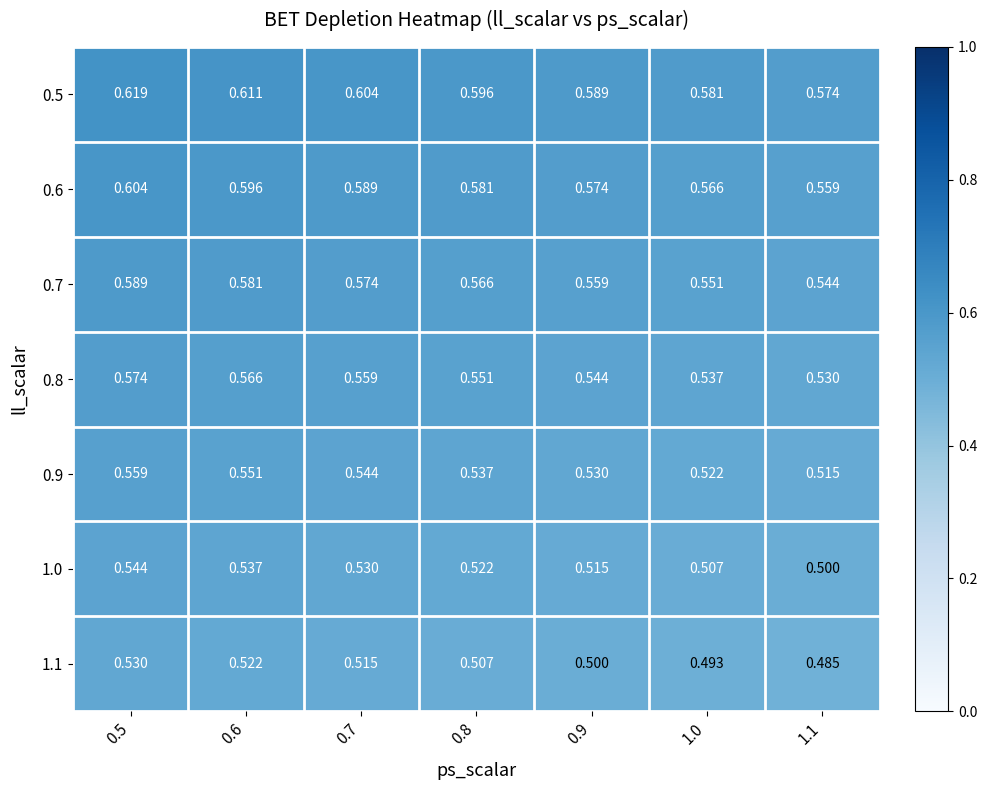

Is the value of 0.5 at 0.9 greater than the value of 1.1 at 1.0?

Yes